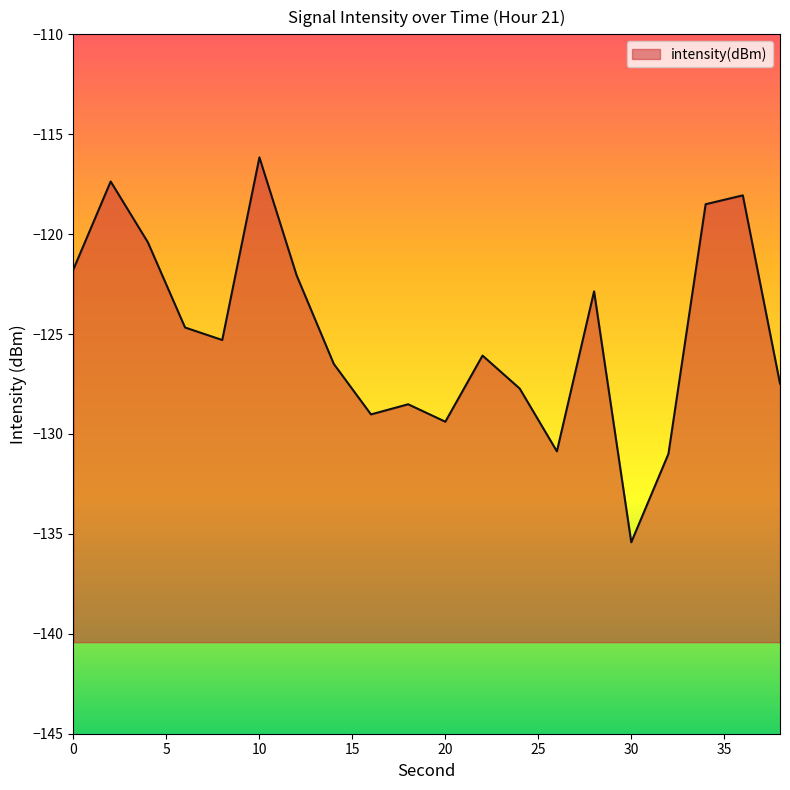

Rank the categories by value from highest to lowest.

10, 2, 36, 34, 4, 0, 12, 28, 6, 8, 22, 14, 38, 24, 18, 16, 20, 26, 32, 30